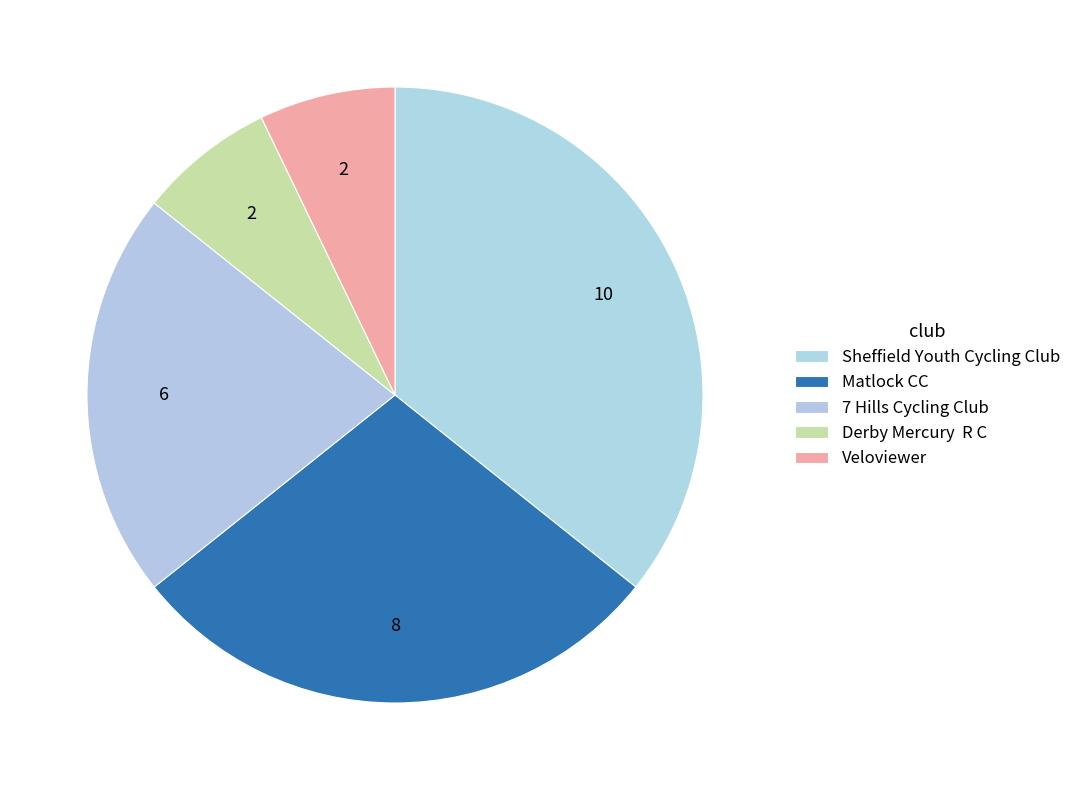

Which slice is the largest?

Sheffield Youth Cycling Club